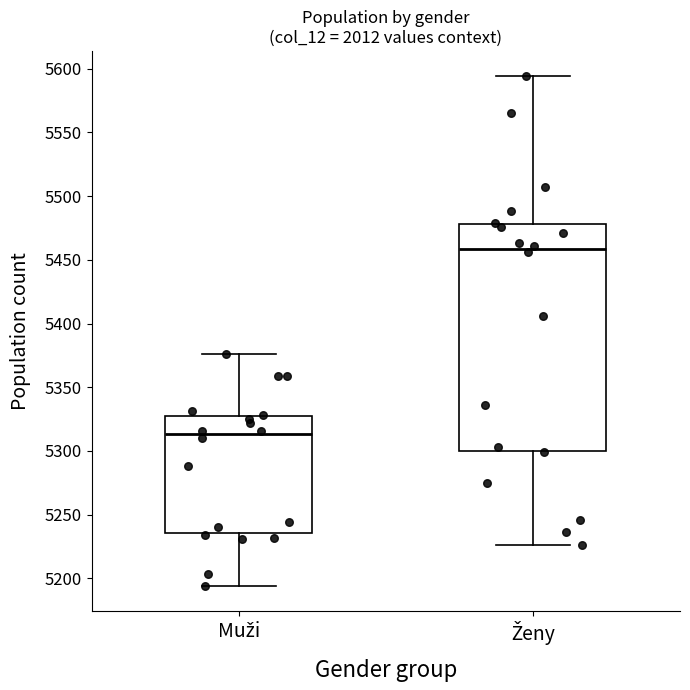

Reading left to right, read every box against the y-axis: the position of its median line, the range the box covers, and the ends of its whiskers. The values are not printed on the chart, so give them approximately, as read against the axis.

Muži: median 5315, box 5235 to 5325, whiskers 5195 to 5375
Ženy: median 5460, box 5300 to 5480, whiskers 5225 to 5595